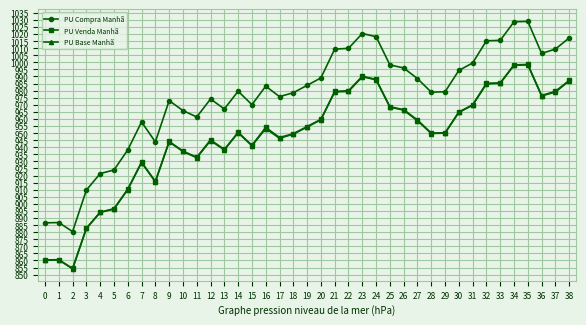

At which category does the chart reach its minimum across all series?

2